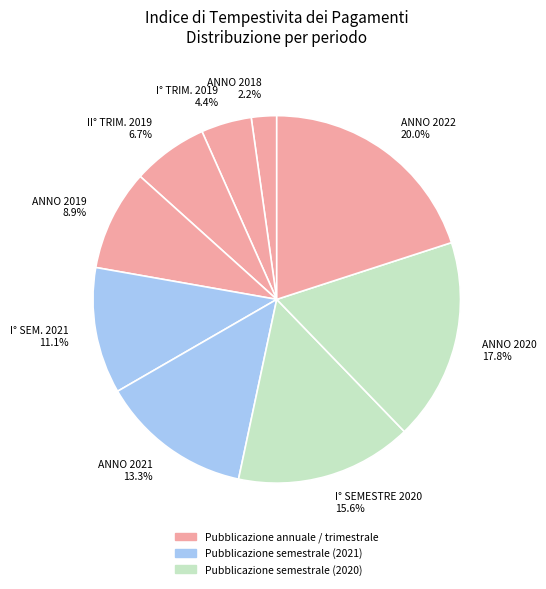

What is the smallest slice in the pie chart?

ANNO 2018